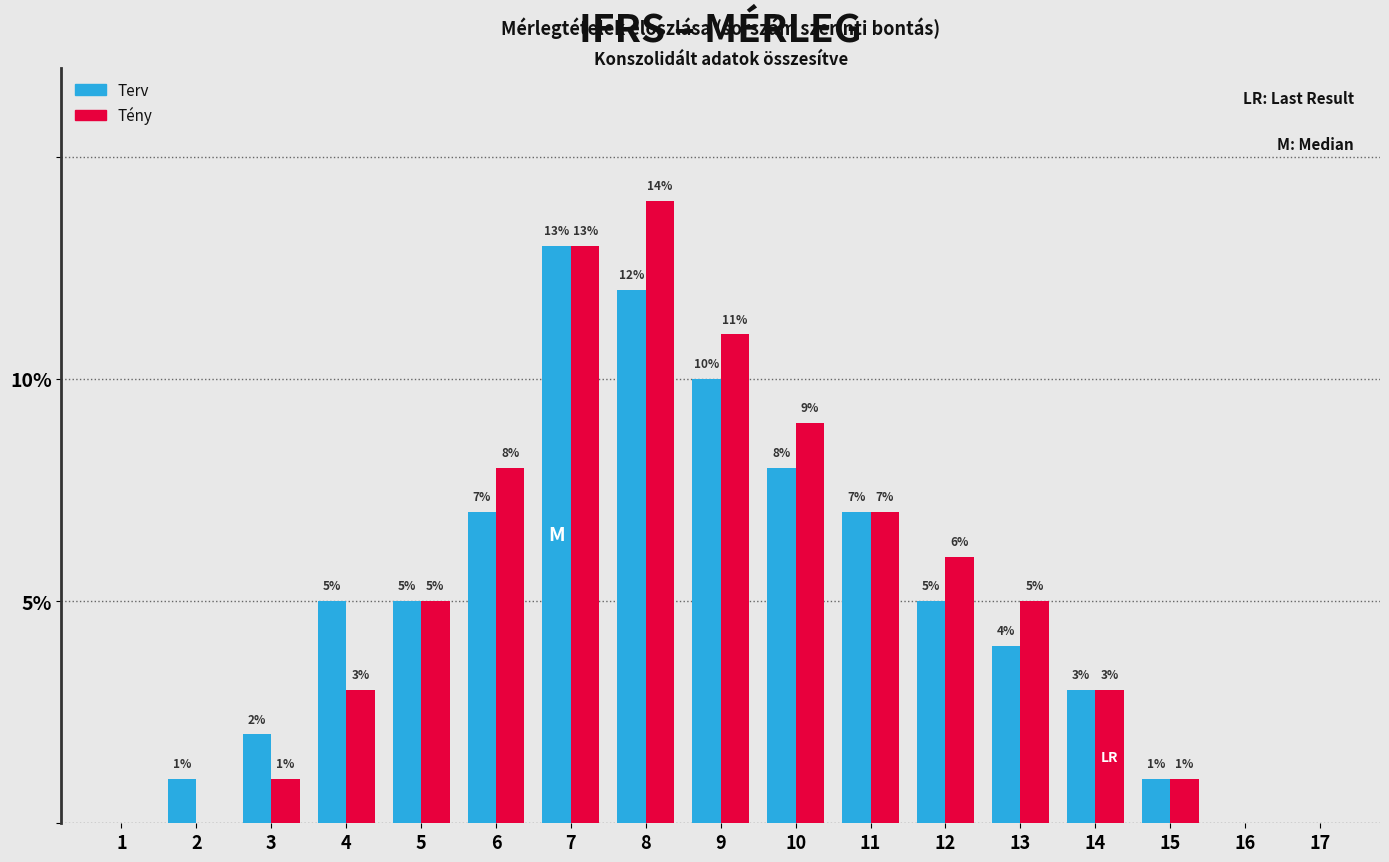

Reading left to right, list all the values displayed in this chart.

Terv: 1=0	2=1	3=2	4=5	5=5	6=7	7=13	8=12	9=10	10=8	11=7	12=5	13=4	14=3	15=1	16=0	17=0
Tény: 1=0	2=0	3=1	4=3	5=5	6=8	7=13	8=14	9=11	10=9	11=7	12=6	13=5	14=3	15=1	16=0	17=0